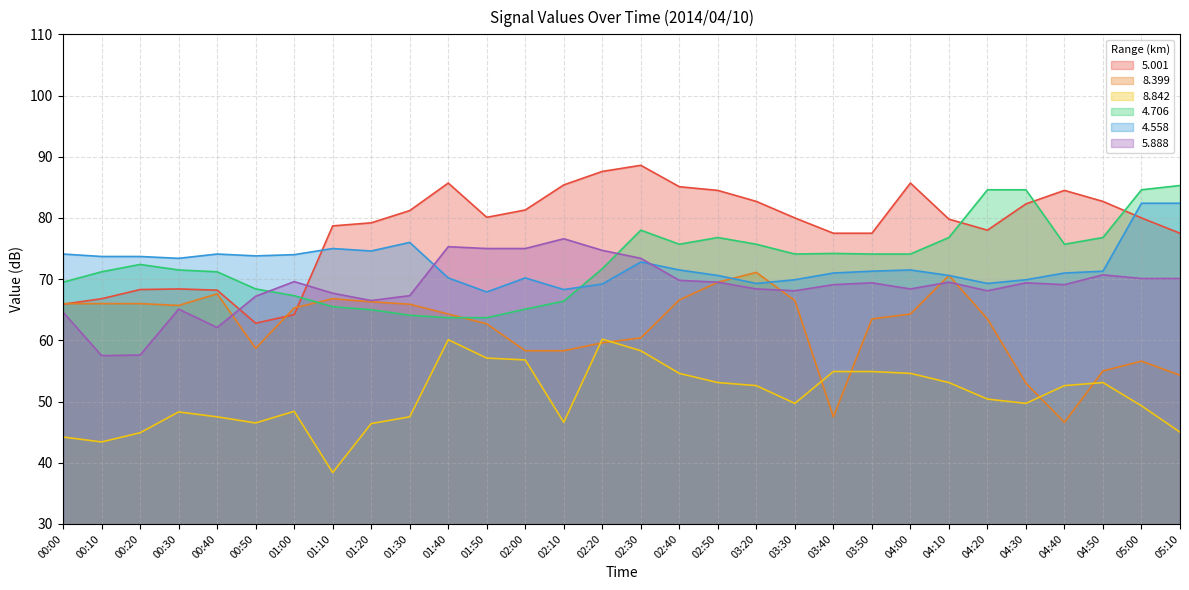

What is the minimum value for   5.001?

62.8